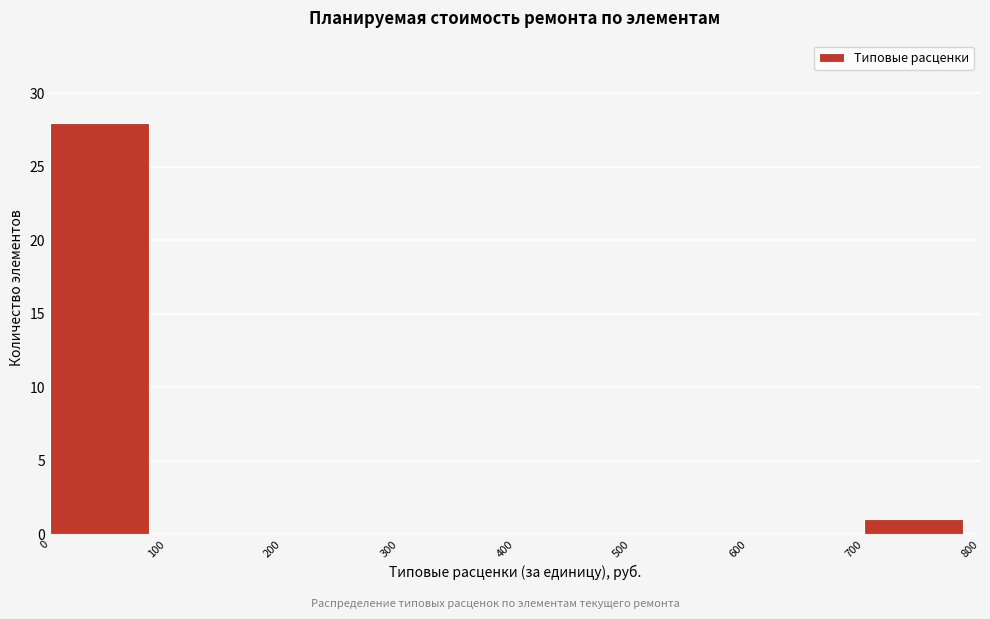

Reading left to right, transcribe this chart: for each bar, give the range it covers on the x-axis and its height. The values are not printed on the chart, so give them approximately, as read against the axis.

0 to 100: 28
100 to 200: 0
200 to 300: 0
300 to 400: 0
400 to 500: 0
500 to 600: 0
600 to 700: 0
700 to 800: 1